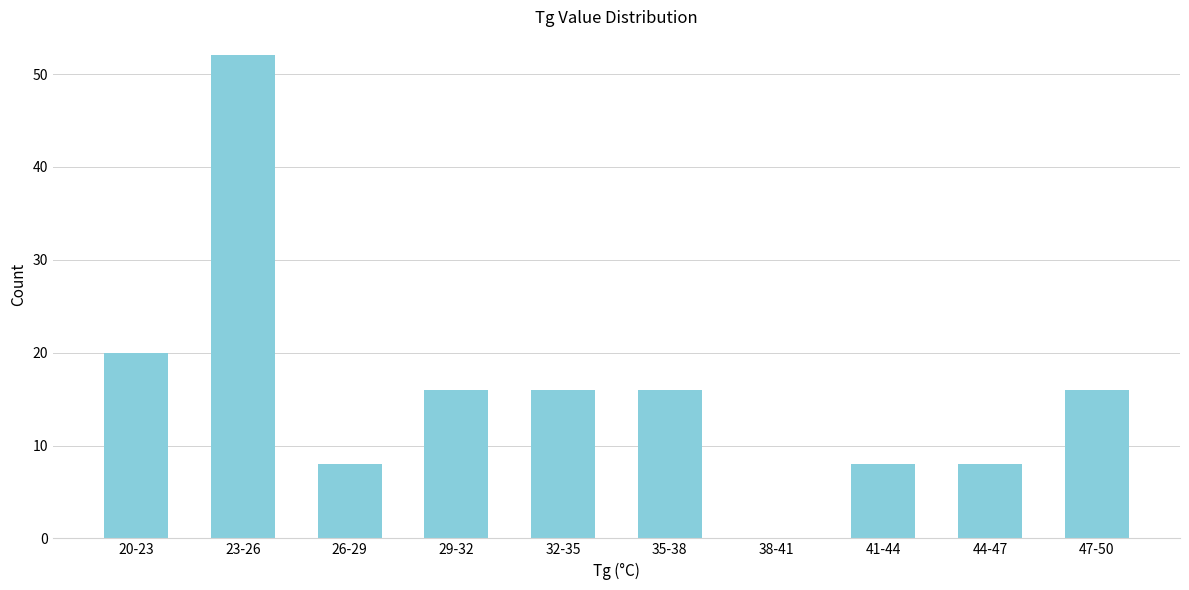

Reading left to right, extract all data points from this chart.

20-23=20	23-26=52	26-29=8	29-32=16	32-35=16	35-38=16	38-41=0	41-44=8	44-47=8	47-50=16